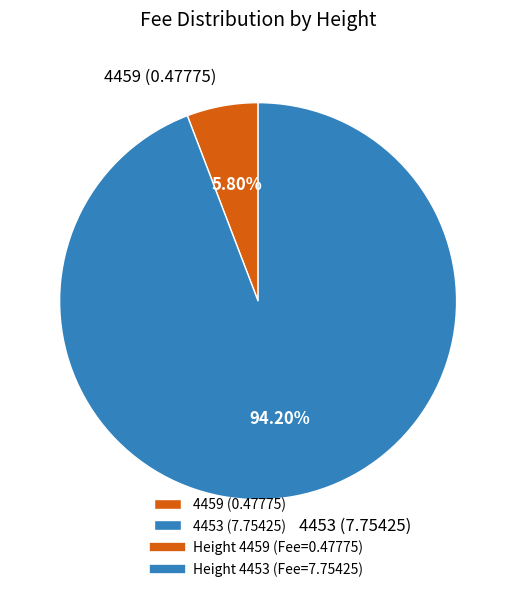

What percentage is the 4459 slice, to the nearest percent?

6%